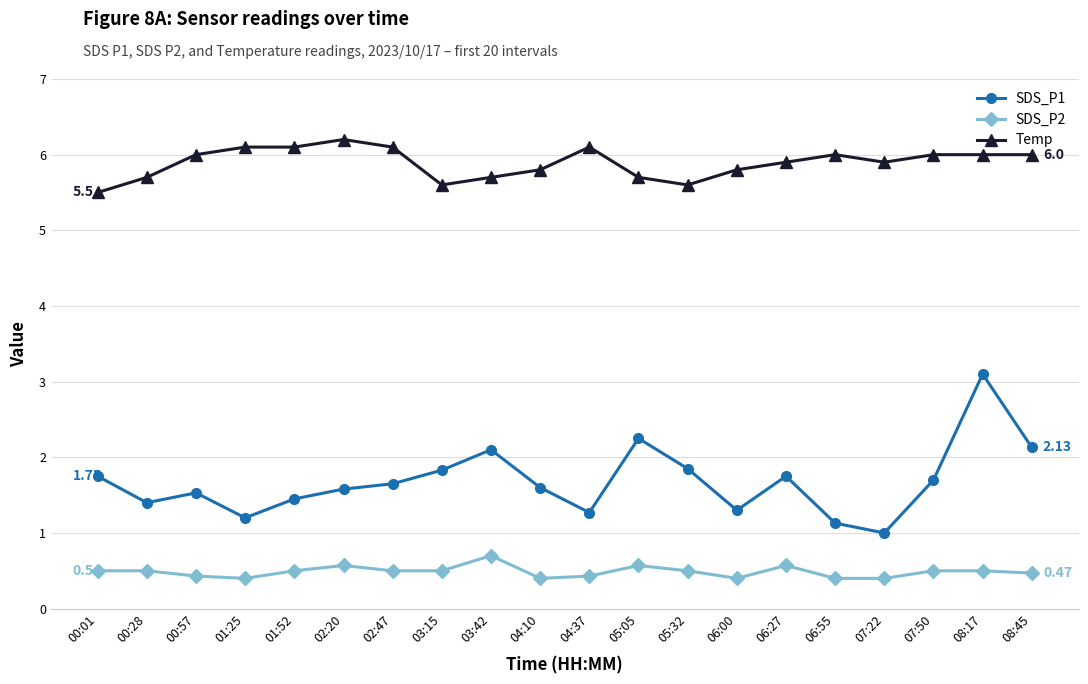

Which series has the largest total across all categories?

Temp